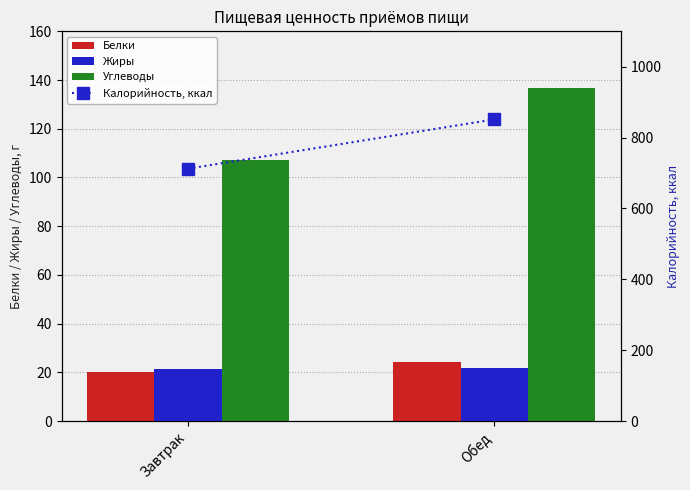

What is the total value across all series at Завтрак?

861.2